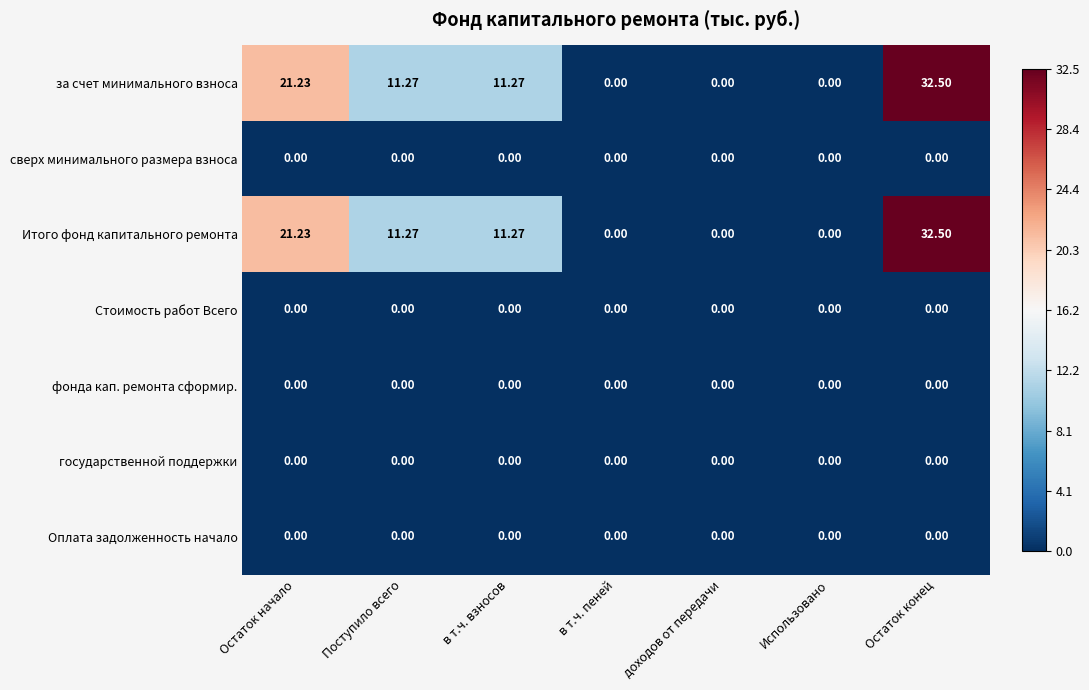

At which category is the sum across all series the highest?

Остаток конец